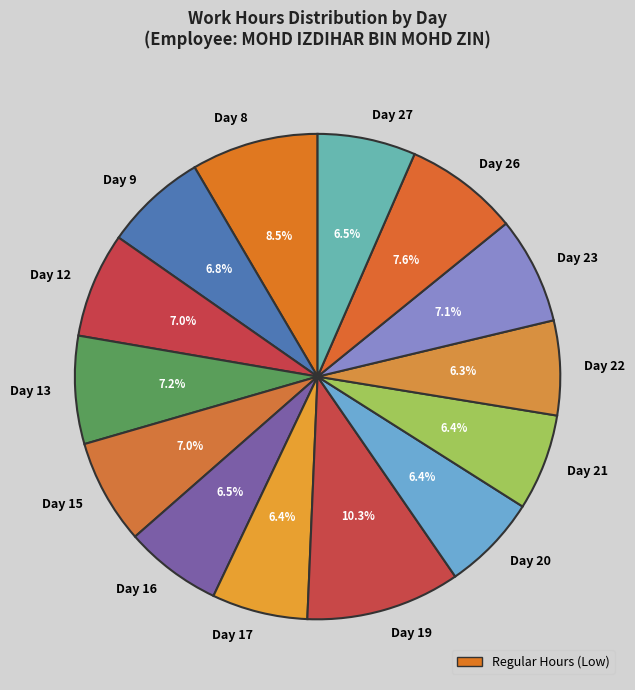

Which has a higher value, Day 20 or Day 13?

Day 13